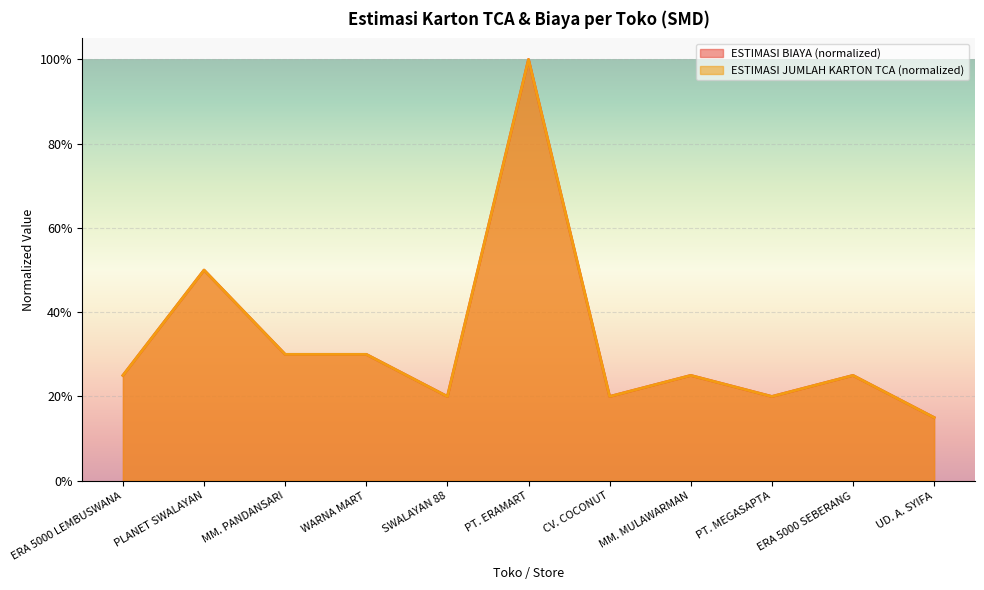

What is the difference between the maximum and minimum values in the ESTIMASI BIAYA (juta) series?

0.8